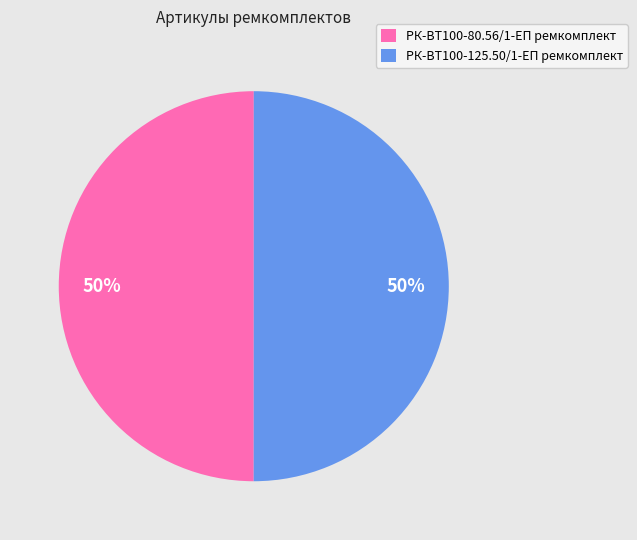

How many segments does this pie chart have?

2